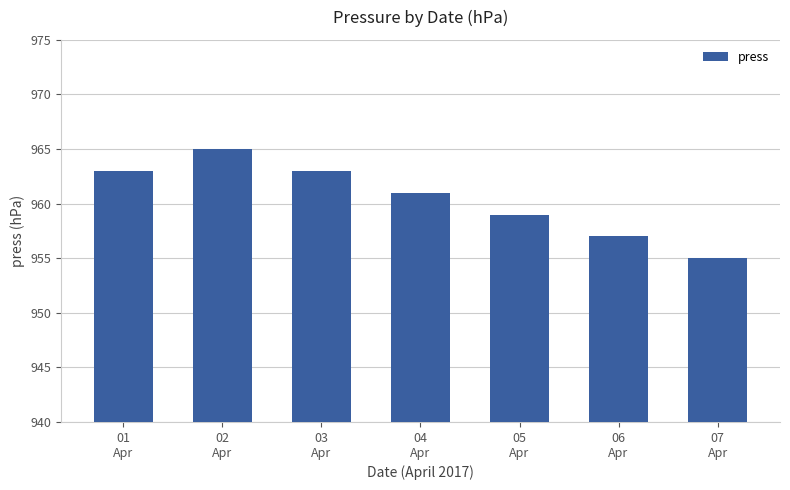

At which label does the data first exceed 961?

01
Apr